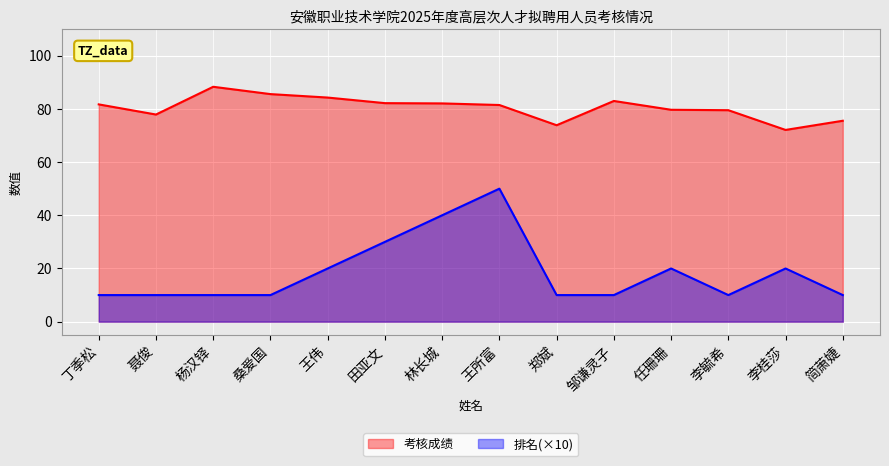

Which label corresponds to the largest value in the chart?

杨汉铎